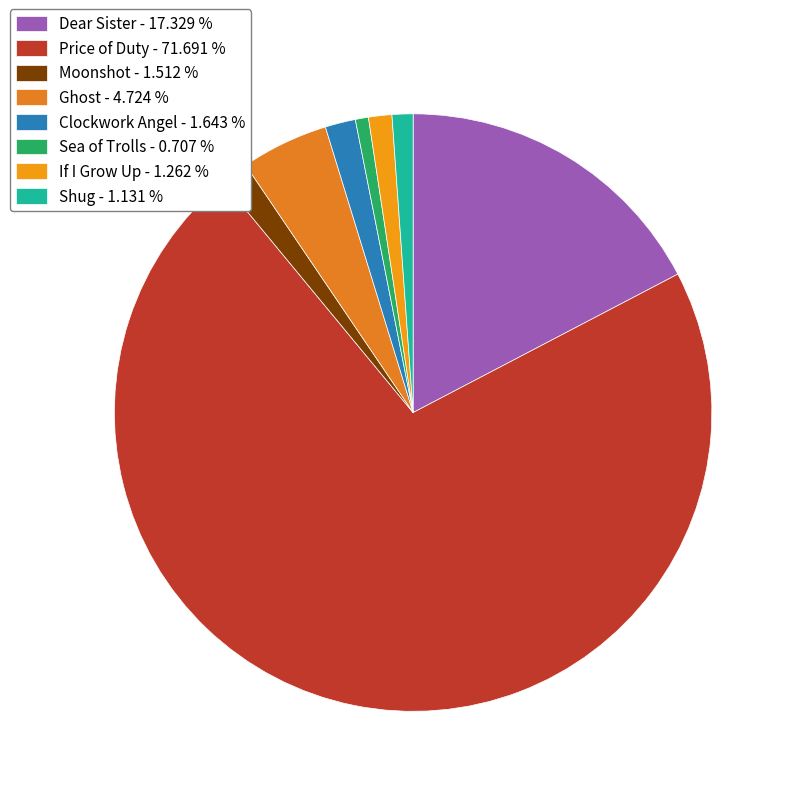

How many segments does this pie chart have?

8